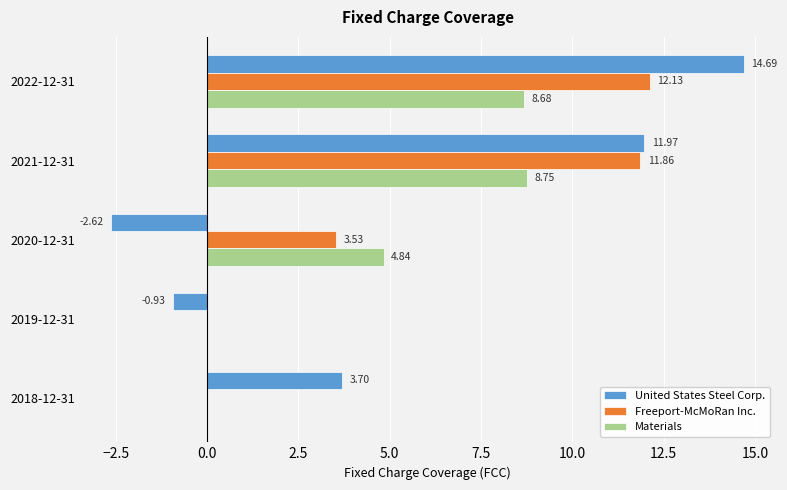

Which series changed the most between 2022-12-31 and 2021-12-31?

United States Steel Corp.